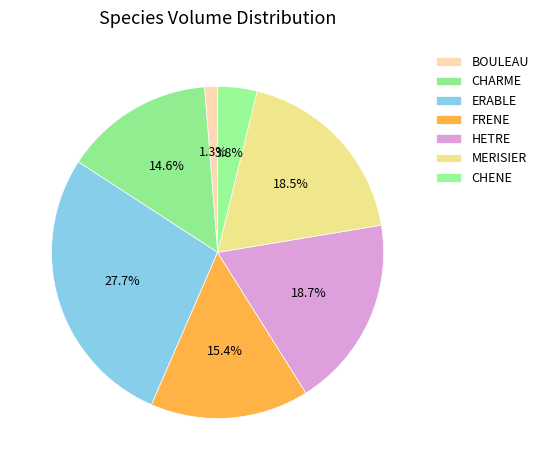

The MERISIER slice represents 19% of the pie. True or false?

True